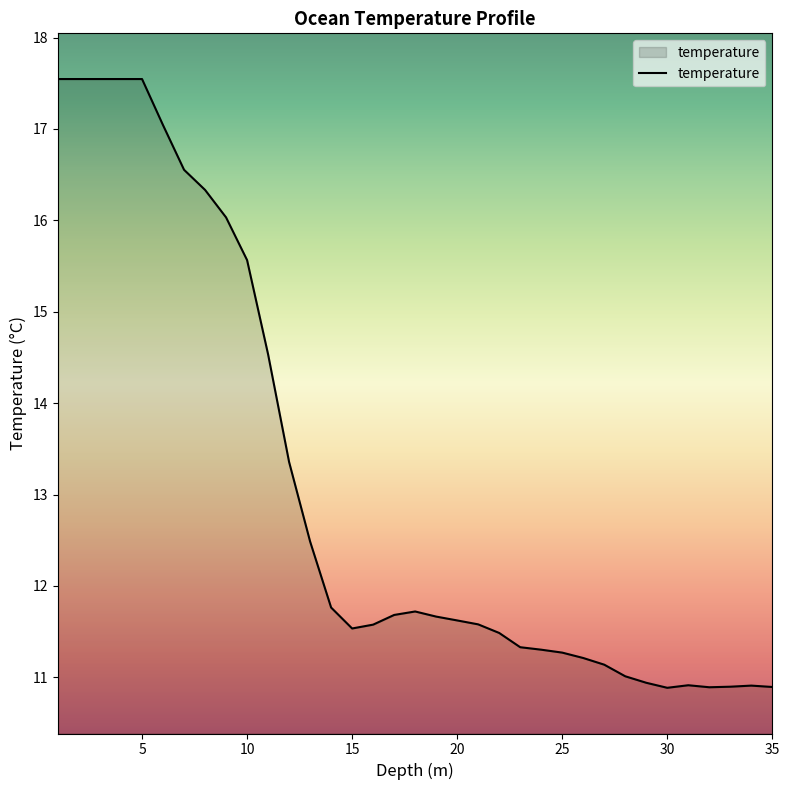

What is the greatest value displayed?

17.5